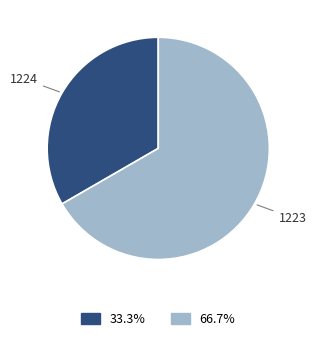

Does 1223 represent more than half of the total?

Yes